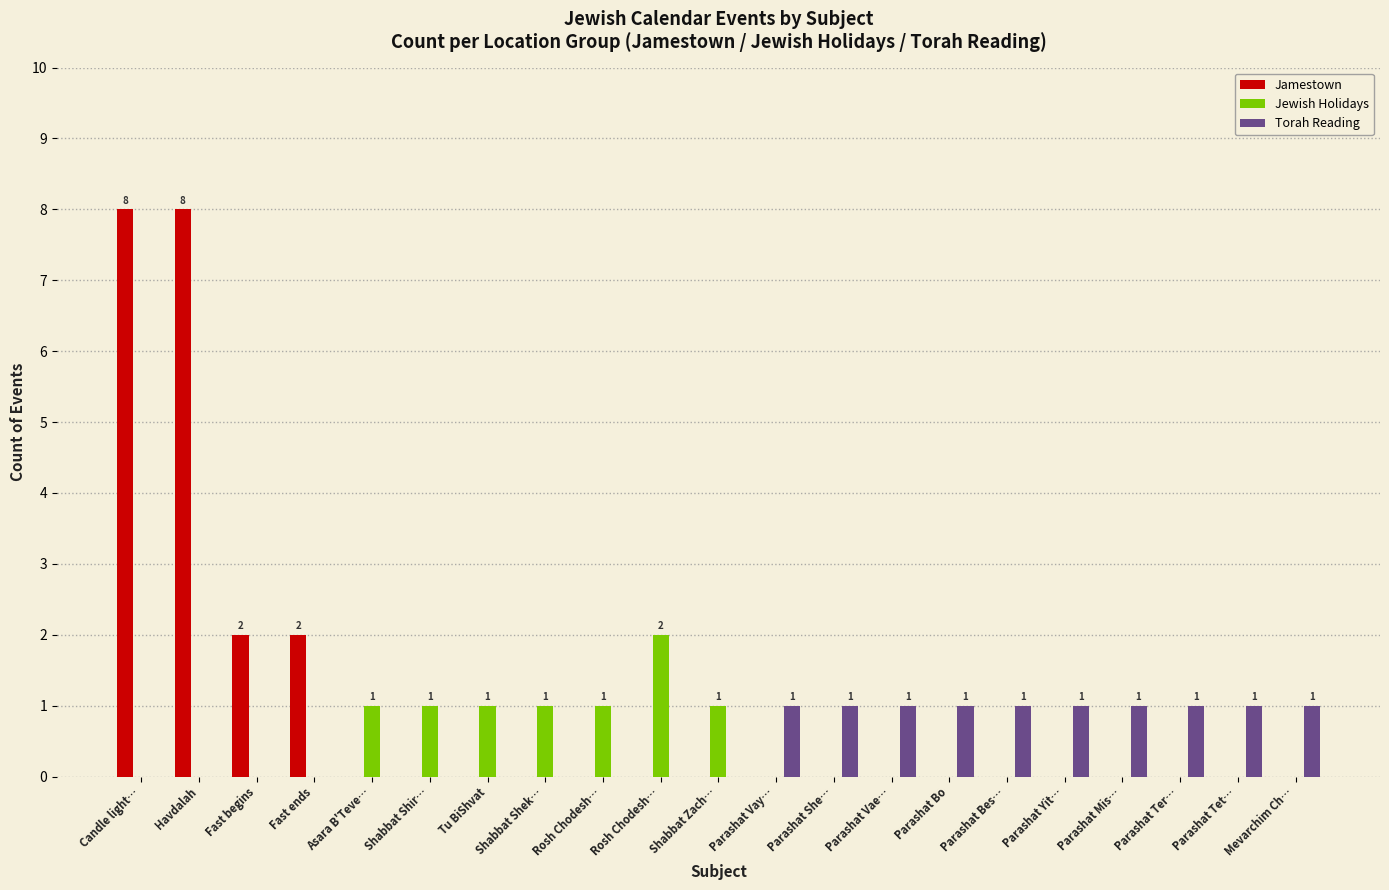

Is the value of Jamestown at Parashat Ter… greater than the value of Torah Reading at Parashat Ter…?

No